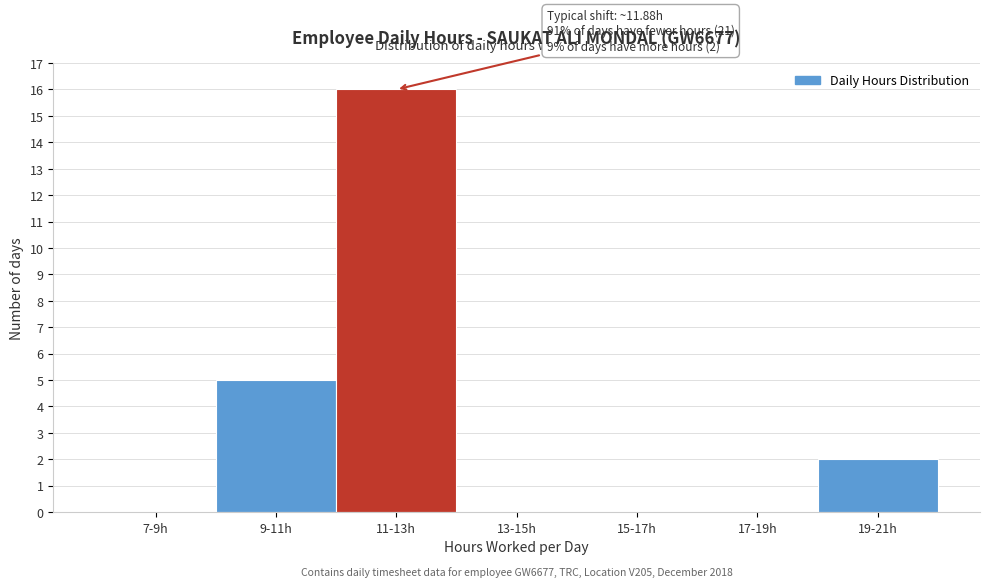

Reading right to left, what are all the values shown in this chart?

19-21h=2	17-19h=0	15-17h=0	13-15h=0	11-13h=16	9-11h=5	7-9h=0